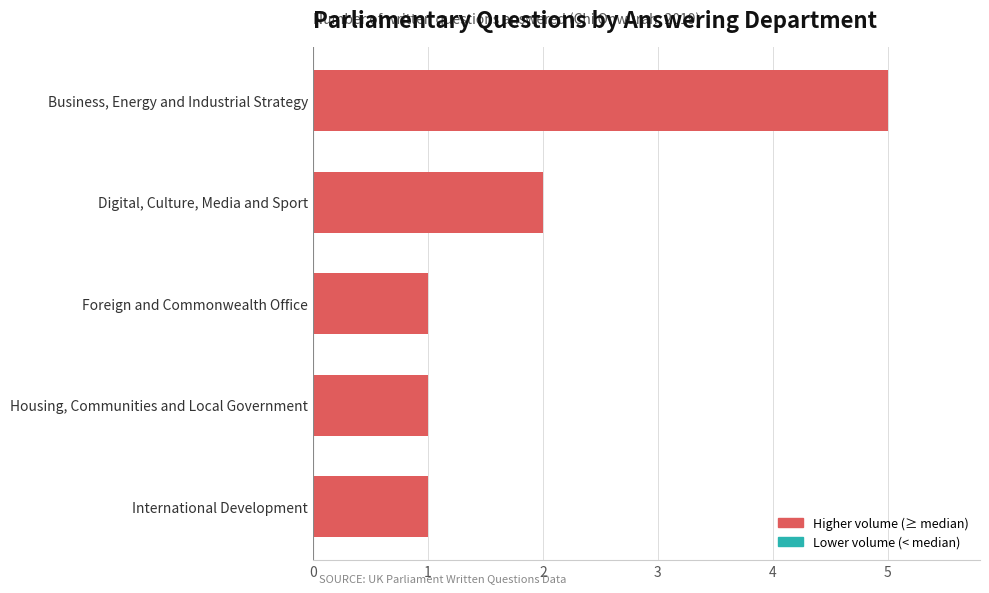

Is it true that the value at Business, Energy and Industrial Strategy is 7?

False